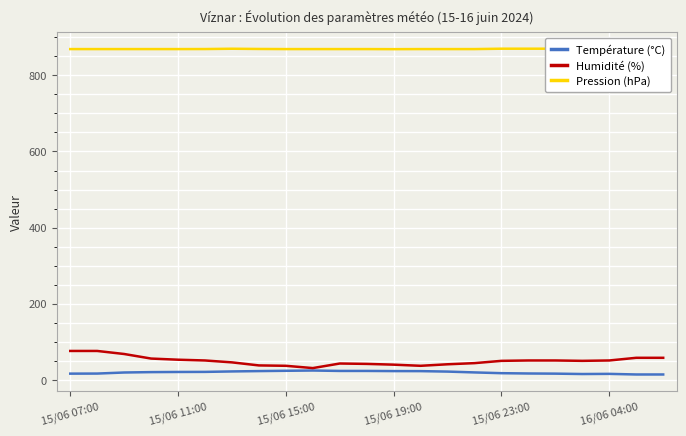

True or false: Température (°C) and Pression (hPa) intersect in this chart.

False